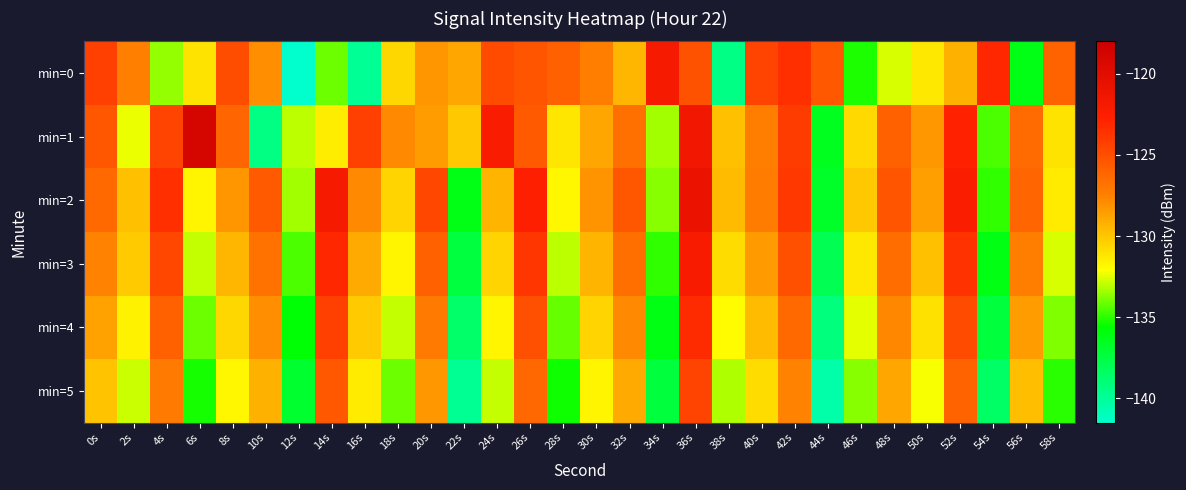

Reading right to left, transcribe all the data shown in this chart.

min=0: 58s=-126.0	56s=-136.3	54s=-123.1	52s=-129.2	50s=-131.3	48s=-132.6	46s=-135.2	44s=-125.5	42s=-123.5	40s=-124.5	38s=-139.4	36s=-125.2	34s=-121.9	32s=-129.4	30s=-127.3	28s=-125.8	26s=-125.3	24s=-124.8	22s=-128.9	20s=-128.3	18s=-130.6	16s=-139.9	14s=-134.1	12s=-141.4	10s=-127.9	8s=-125.0	6s=-131.1	4s=-133.6	2s=-127.4	0s=-124.2
min=1: 58s=-131.1	56s=-126.4	54s=-134.6	52s=-122.8	50s=-128.3	48s=-125.9	46s=-130.7	44s=-136.5	42s=-124.1	40s=-127.3	38s=-129.8	36s=-121.5	34s=-133.4	32s=-126.7	30s=-128.9	28s=-131.2	26s=-125.6	24s=-122.3	22s=-130.1	20s=-128.5	18s=-127.7	16s=-124.3	14s=-131.4	12s=-133.0	10s=-139.4	8s=-126.1	6s=-118.9	4s=-124.5	2s=-132.3	0s=-125.4
min=2: 58s=-131.4	56s=-126.1	54s=-134.9	52s=-122.4	50s=-128.6	48s=-125.3	46s=-130.1	44s=-136.8	42s=-123.9	40s=-127.2	38s=-129.6	36s=-120.9	34s=-133.7	32s=-125.4	30s=-128.1	28s=-131.8	26s=-122.6	24s=-129.3	22s=-136.2	20s=-124.7	18s=-130.5	16s=-127.8	14s=-121.9	12s=-133.4	10s=-125.6	8s=-128.2	6s=-131.7	4s=-123.5	2s=-129.8	0s=-126.3
min=3: 58s=-132.6	56s=-127.3	54s=-136.1	52s=-123.6	50s=-129.8	48s=-126.5	46s=-131.3	44s=-138.0	42s=-125.1	40s=-128.4	38s=-130.8	36s=-122.1	34s=-134.9	32s=-126.6	30s=-129.3	28s=-133.0	26s=-123.8	24s=-130.5	22s=-137.4	20s=-125.9	18s=-131.7	16s=-129.0	14s=-123.1	12s=-134.6	10s=-126.8	8s=-129.4	6s=-132.9	4s=-124.7	2s=-130.2	0s=-127.5
min=4: 58s=-133.8	56s=-128.5	54s=-137.3	52s=-124.8	50s=-131.0	48s=-127.7	46s=-132.5	44s=-139.2	42s=-126.3	40s=-129.6	38s=-132.0	36s=-123.3	34s=-136.1	32s=-127.8	30s=-130.5	28s=-134.2	26s=-125.0	24s=-131.7	22s=-138.6	20s=-127.1	18s=-132.9	16s=-130.2	14s=-124.3	12s=-135.8	10s=-128.0	8s=-130.6	6s=-134.1	4s=-125.9	2s=-131.6	0s=-128.7
min=5: 58s=-135.0	56s=-129.7	54s=-138.5	52s=-126.0	50s=-132.2	48s=-128.9	46s=-133.7	44s=-140.4	42s=-127.5	40s=-130.8	38s=-133.2	36s=-124.5	34s=-137.3	32s=-129.0	30s=-131.7	28s=-135.4	26s=-126.2	24s=-132.9	22s=-139.8	20s=-128.3	18s=-134.1	16s=-131.4	14s=-125.5	12s=-137.0	10s=-129.2	8s=-131.8	6s=-135.3	4s=-127.1	2s=-132.8	0s=-129.9